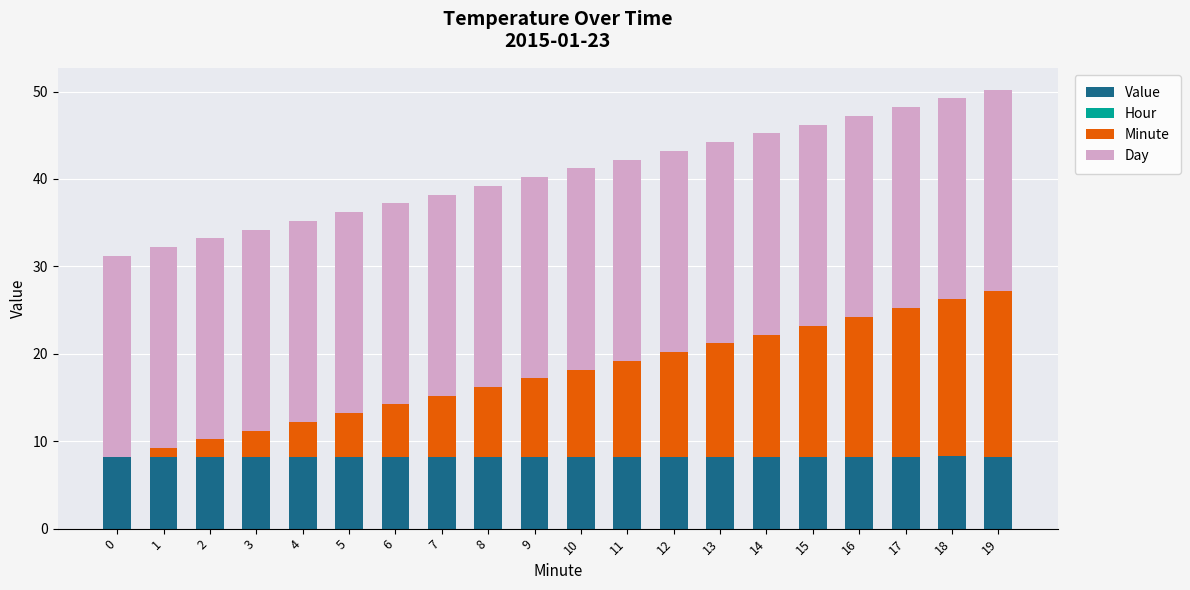

The value of Value at 19 is 10.8. True or false?

False